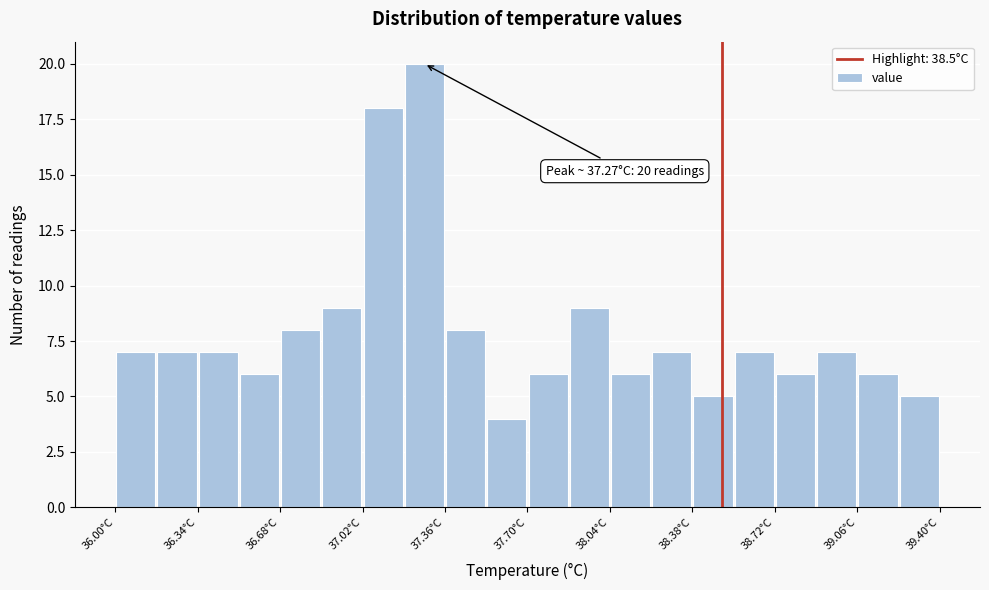

Around what value on the x-axis is the tallest bar? Give the approximate position of its centre, as read against the axis.

37.30